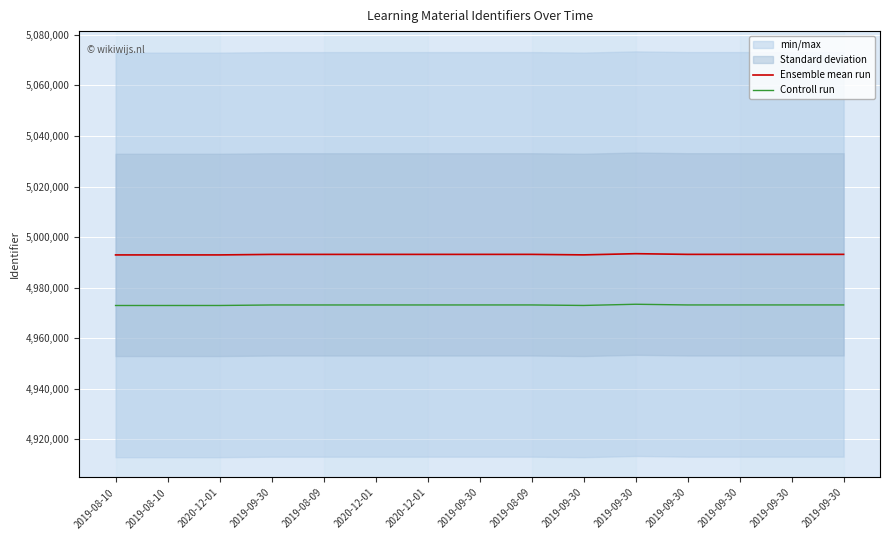

How many values in the Ensemble mean run series exceed 4993157?

7